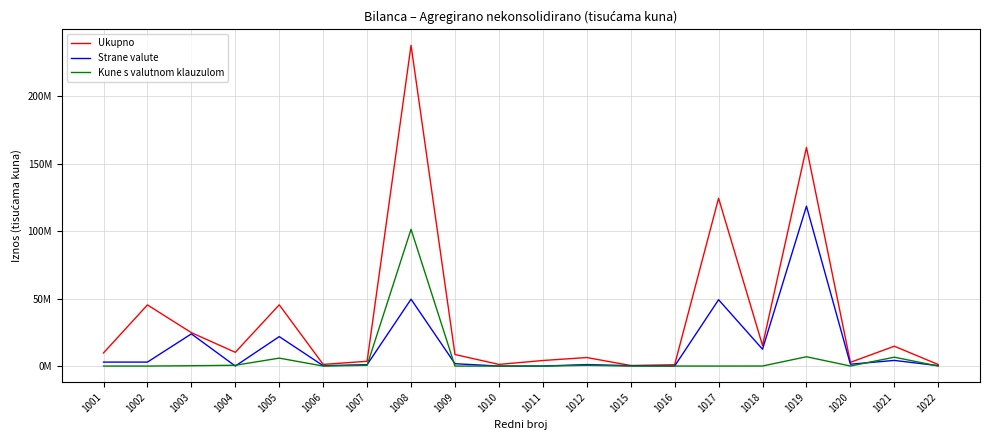

The Strane valute series shows 1175108 at 1009. True or false?

False